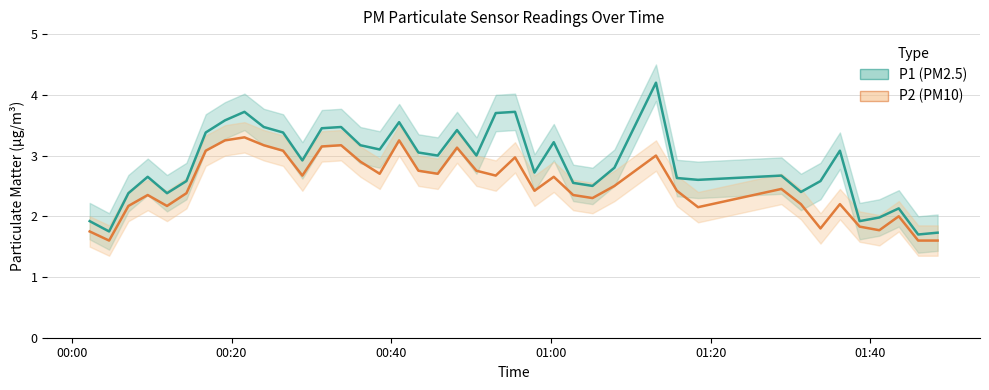

What are all the series names shown in the legend?

P1, P2